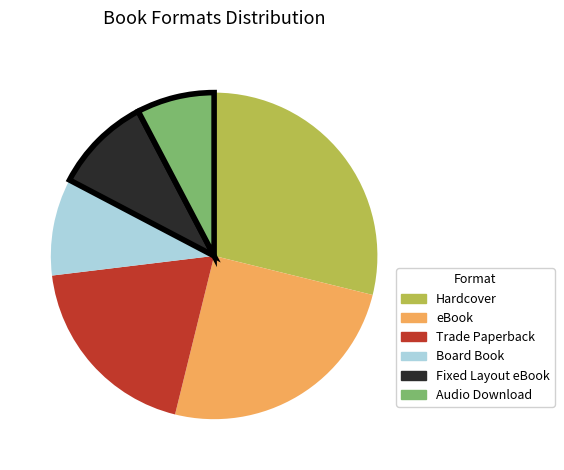

Is the sum of Hardcover and eBook greater than half?

Yes